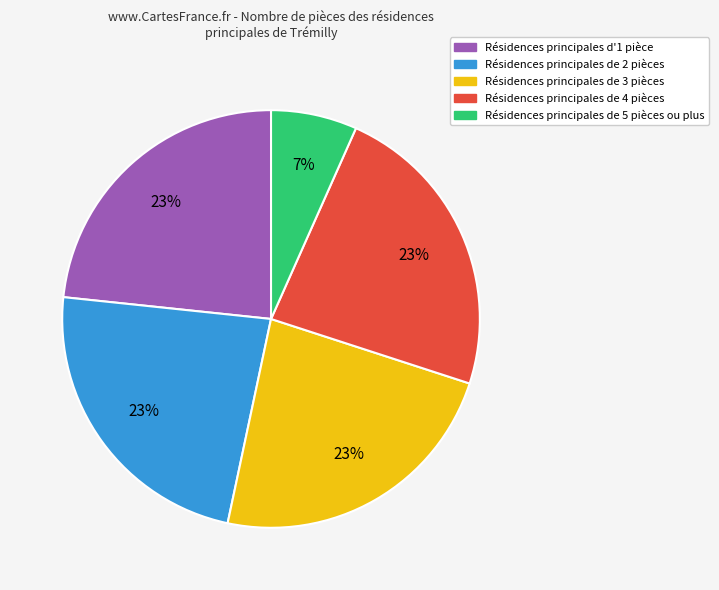

How many slices are in this pie chart?

5